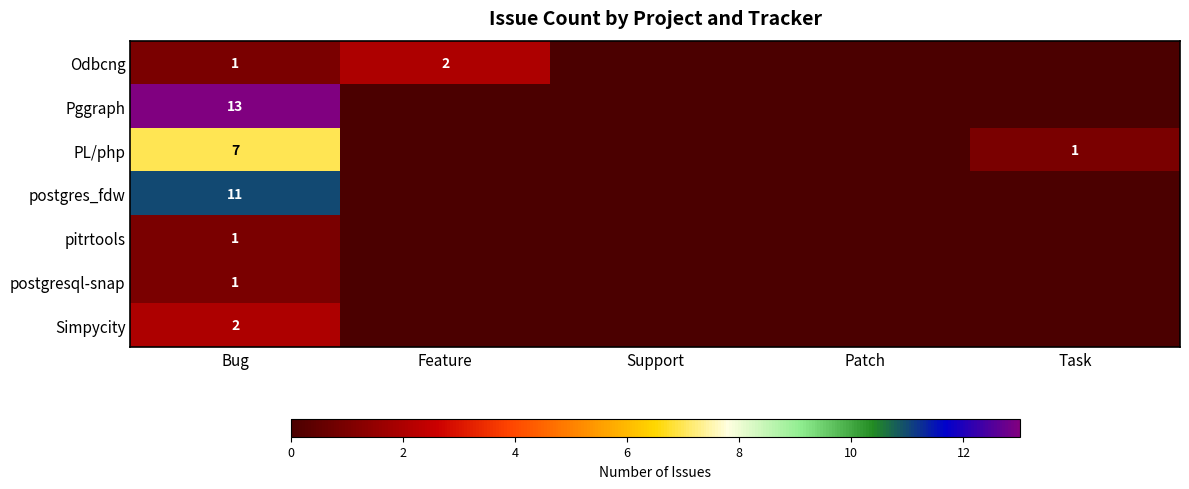

What is the difference between the highest and lowest values at Bug?

12